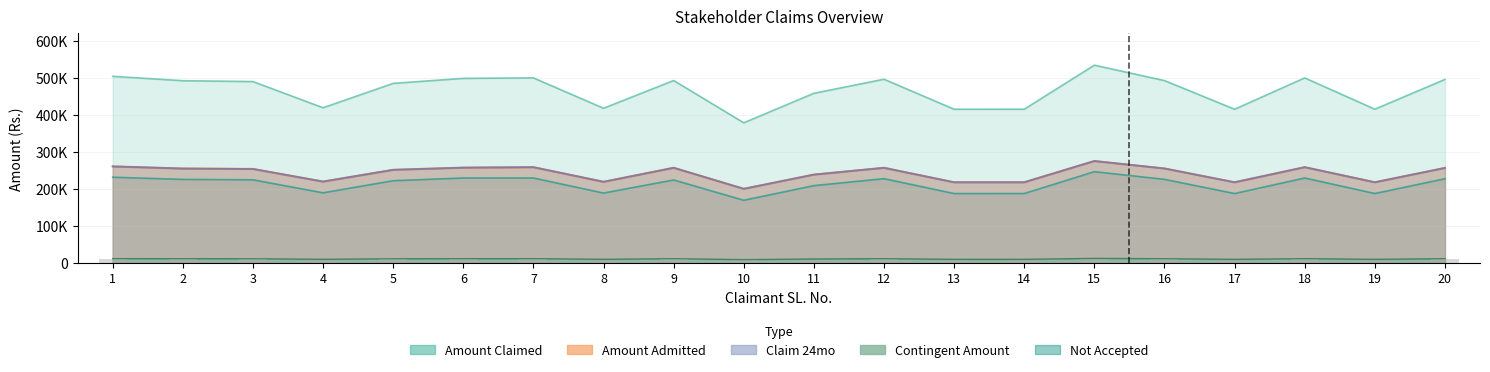

At how many categories does at least one series exceed 336570?

20